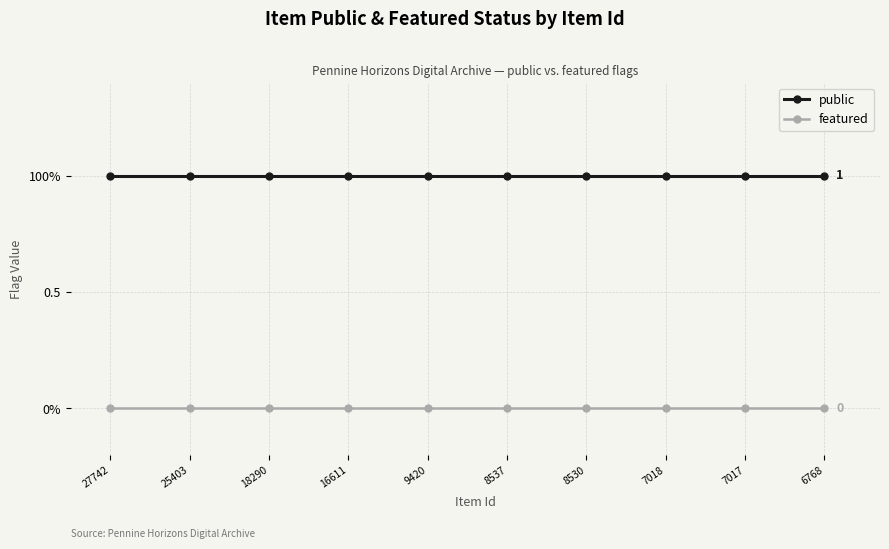

Is this an area chart (filled region under the line)?

No